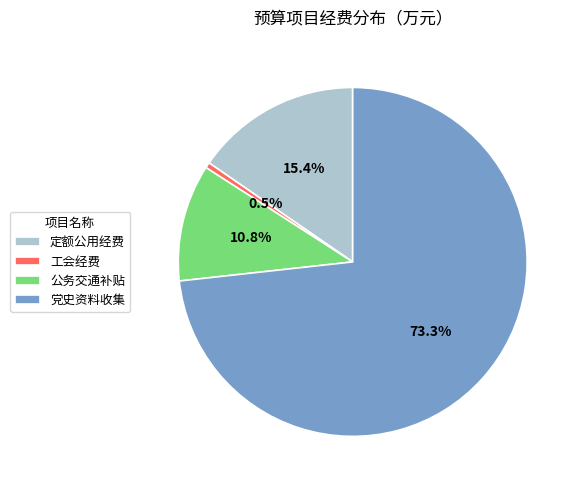

The 公务交通补贴 slice represents 11% of the pie. True or false?

True